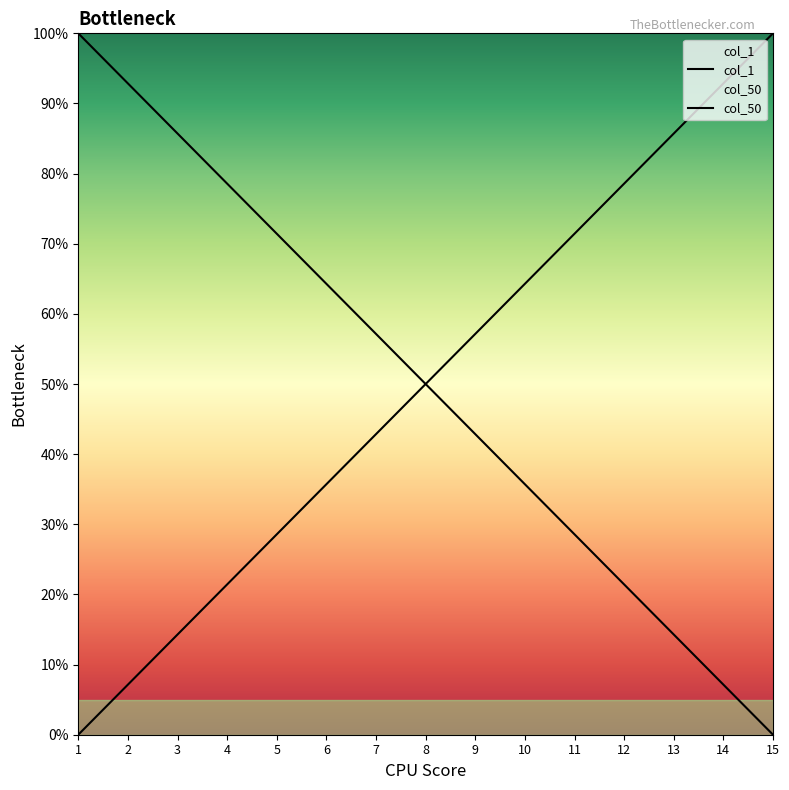

The col_50 series shows 1.4 at 14. True or false?

False